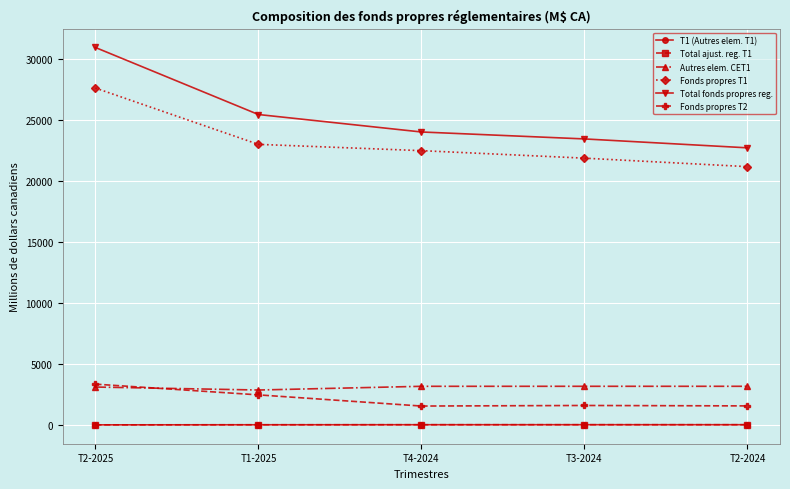

What is the difference between the Total fonds propres reg. values at T2-2025 and T1-2025?

5497